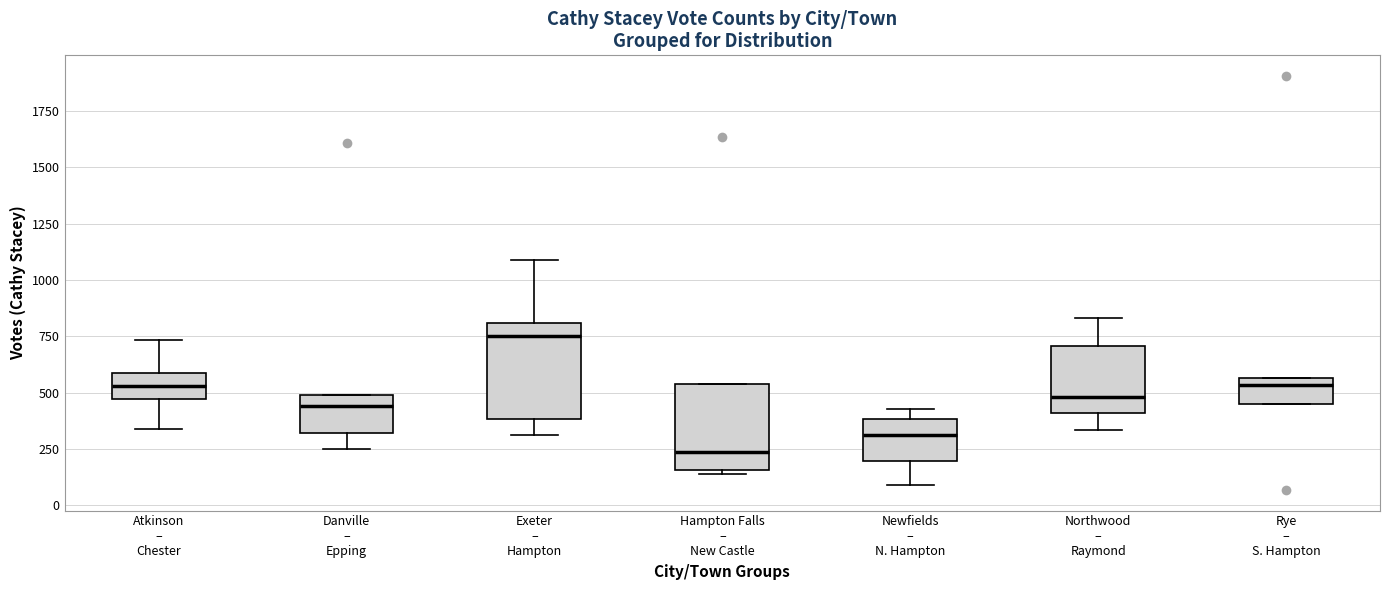

Reading left to right, transcribe this box plot: for each box, give where its median line is, the range the box spans, and where its two whiskers end, as read against the y-axis. The values are not printed on the chart, so give them approximately, as read against the axis.

Atkinson – Chester: median 550, box 450 to 600, whiskers 350 to 750
Danville – Epping: median 450, box 300 to 500, whiskers 250 to 500
Exeter – Hampton: median 750, box 400 to 800, whiskers 300 to 1100
Hampton Falls – New Castle: median 250, box 150 to 550, whiskers 150 (just below the box's lower edge) to 550
Newfields – N. Hampton: median 300, box 200 to 400, whiskers 100 to 450
Northwood – Raymond: median 500, box 400 to 700, whiskers 350 to 850
Rye – S. Hampton: median 550 (just below the box's upper edge), box 450 to 550, whiskers 450 to 550